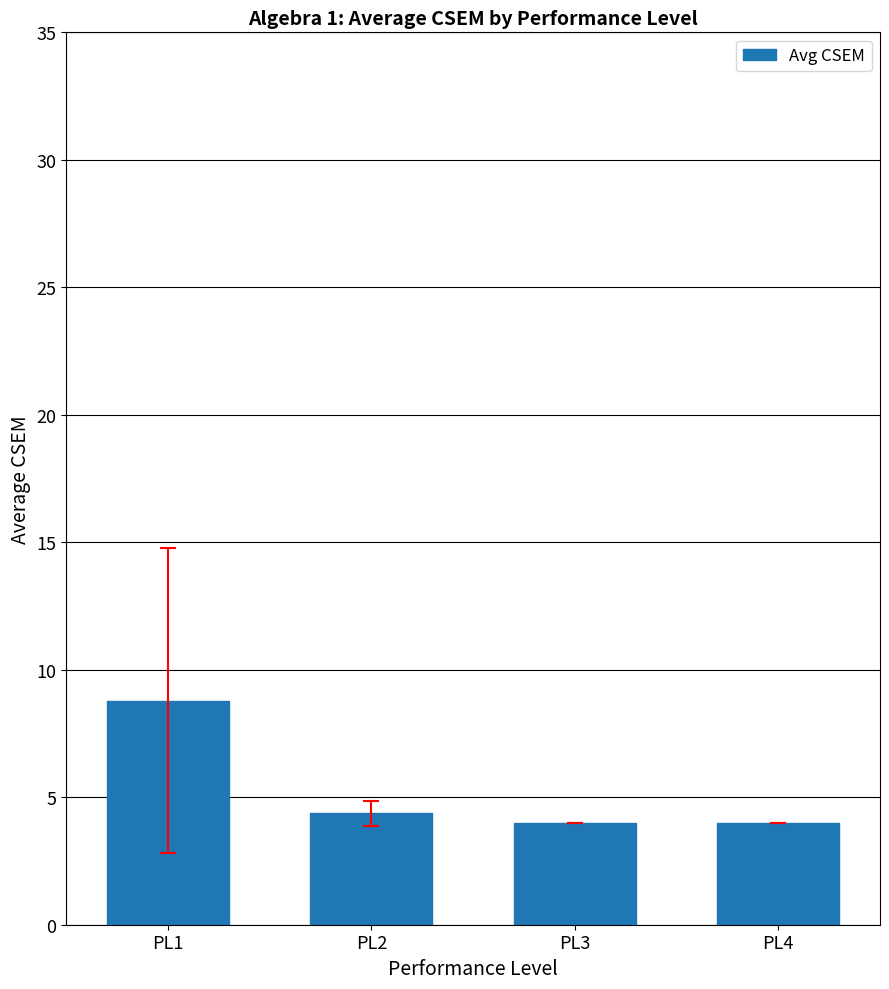

What is the difference between the values at PL2 and PL4?

0.4